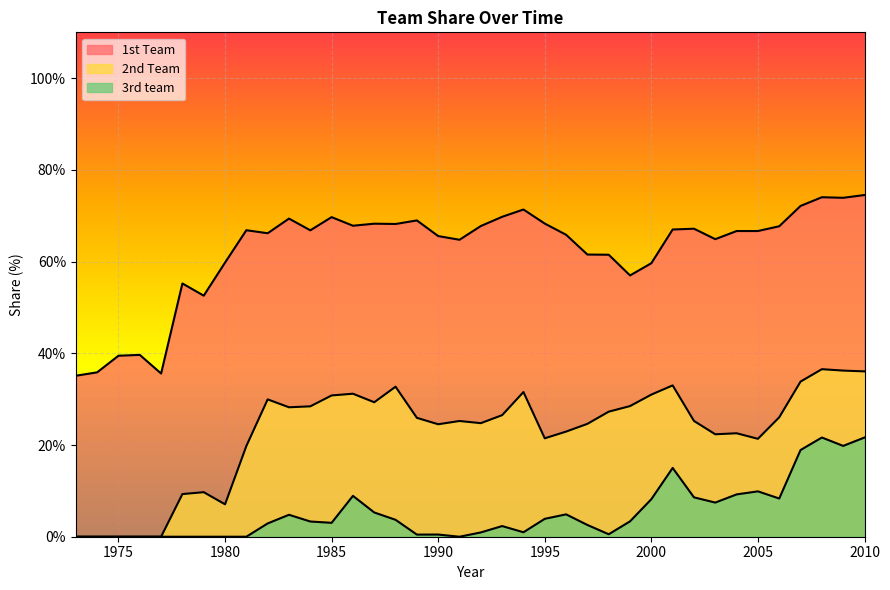

How many series are shown in this chart?

3